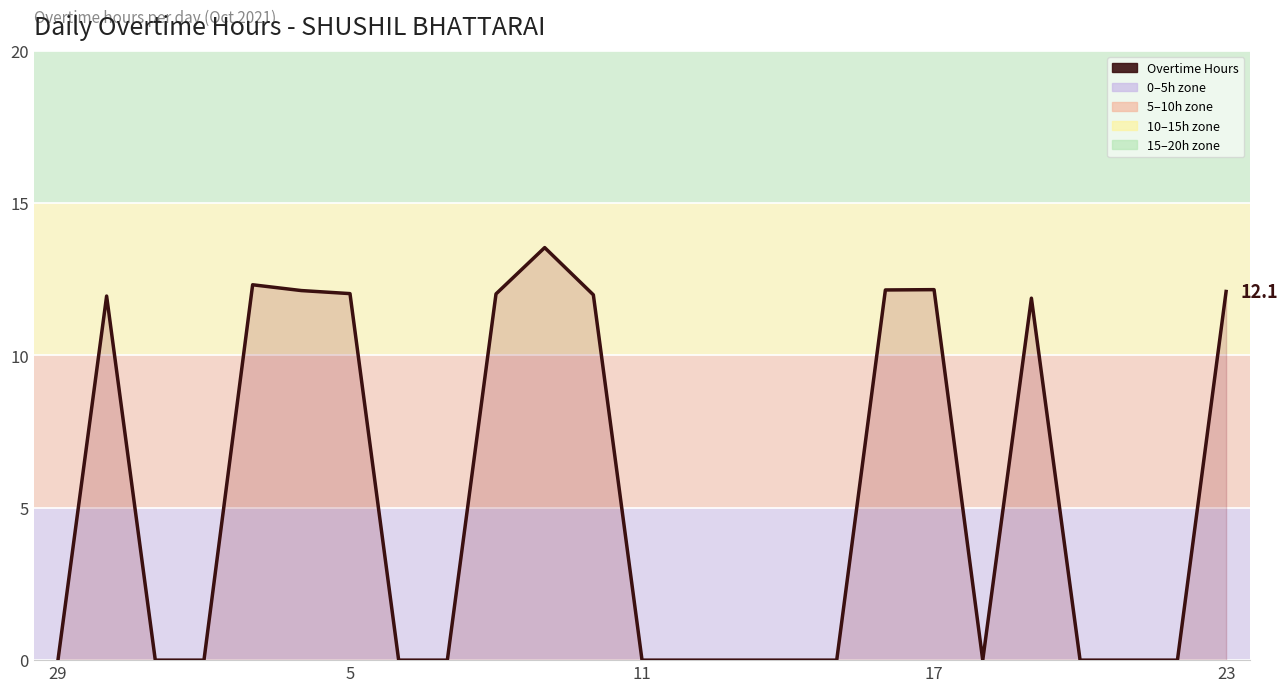

What is the difference between the maximum and minimum values?

13.5